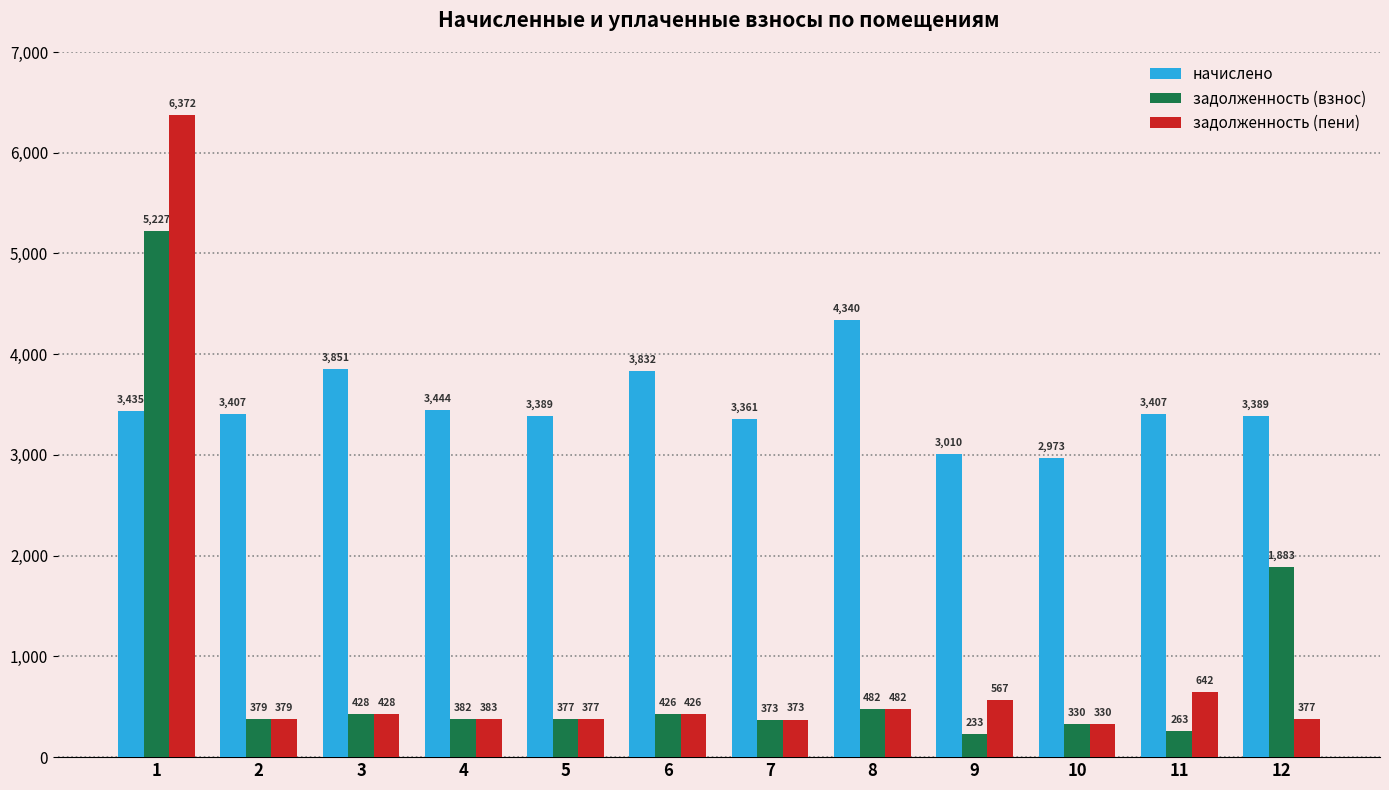

At which label does задолженность (взнос) first exceed 381?

1